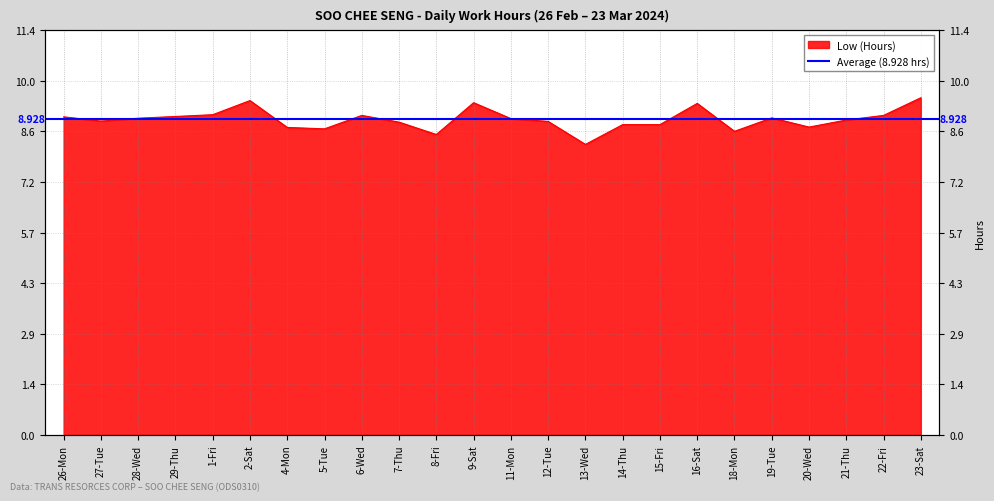

Reading left to right, what are all the values shown in this chart?

9.0	8.9	9.0	9.0	9.1	9.5	8.7	8.7	9.0	8.8	8.5	9.4	8.9	8.9	8.2	8.8	8.8	9.4	8.6	9.0	8.7	8.9	9.0	9.5